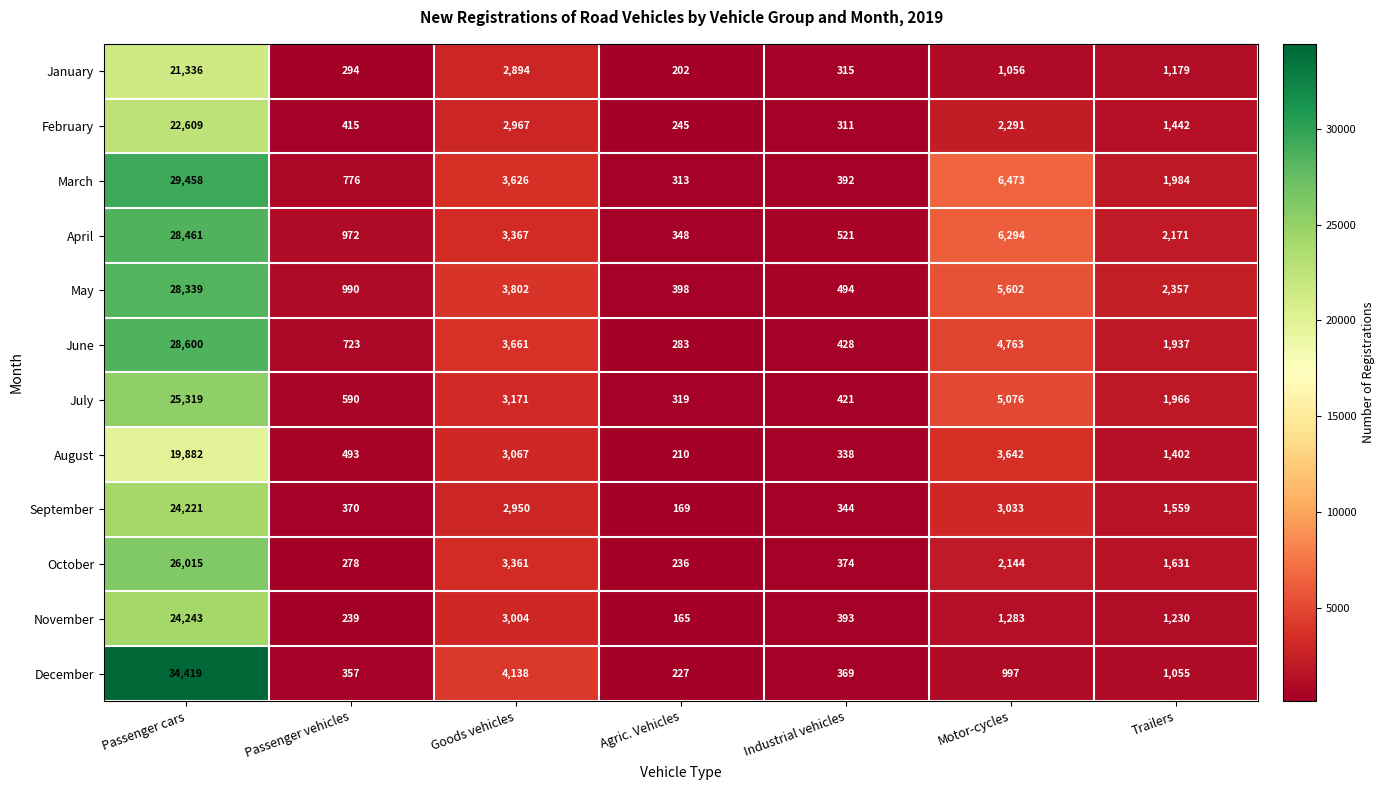

Rank the series at Passenger vehicles from lowest to highest value.

November, October, January, December, September, February, August, July, June, March, April, May